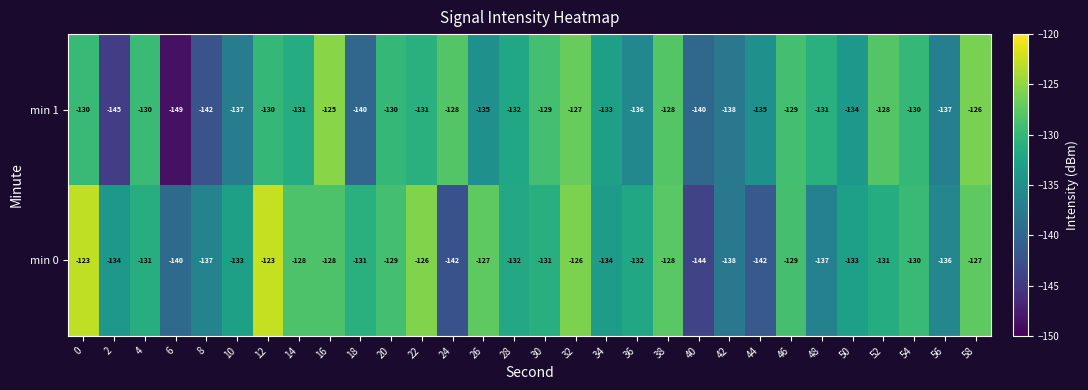

Which series changed the most between 0 and 40?

min 0